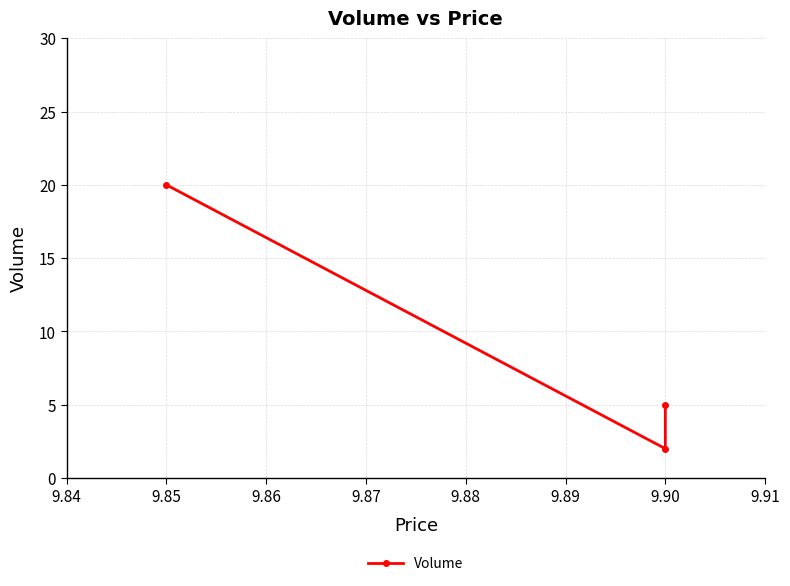

Is this an area chart (filled region under the line)?

No